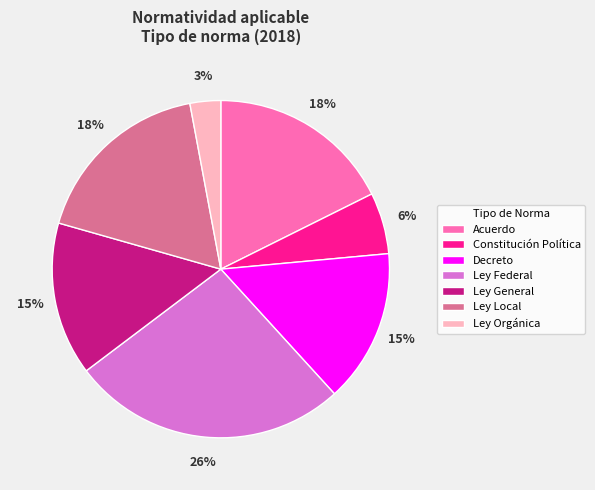

Is Decreto the majority of the pie?

No